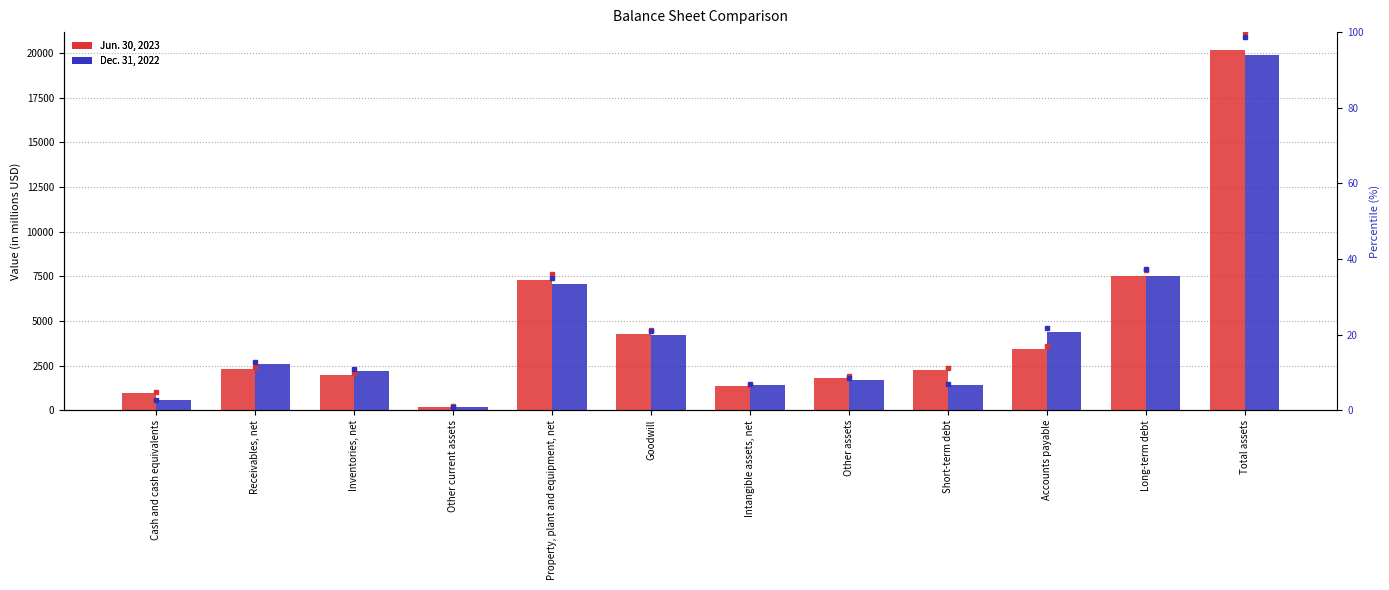

Between Other assets and Receivables, net, which is larger?

Receivables, net